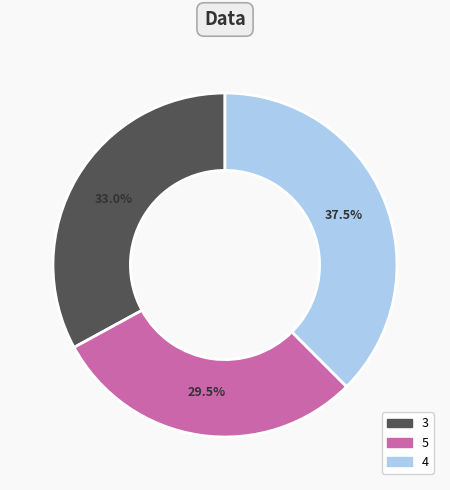

Do 5 and 3 together represent more than half of the pie?

Yes